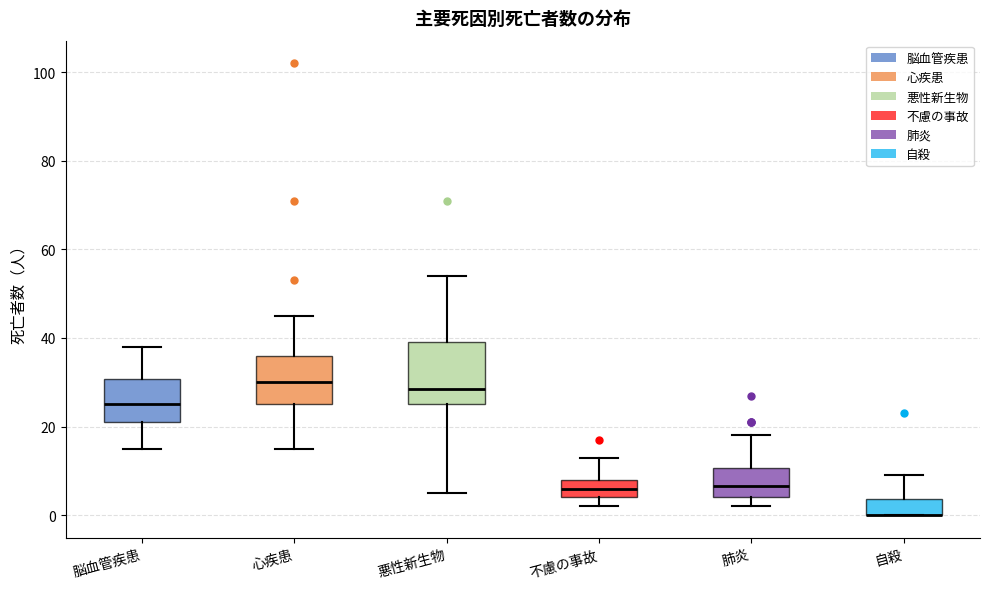

Reading left to right, read every box against the y-axis: the position of its median line, the range the box covers, and the ends of its whiskers. The values are not printed on the chart, so give them approximately, as read against the axis.

脳血管疾患: median 26, box 22 to 30, whiskers 16 to 38
心疾患: median 30, box 26 to 36, whiskers 16 to 46
悪性新生物: median 28, box 26 to 40, whiskers 6 to 54
不慮の事故: median 6, box 4 to 8, whiskers 2 to 14
肺炎: median 6, box 4 to 10, whiskers 2 to 18
自殺: median 0 (drawn on the box's lower edge), box 0 to 4, whiskers 0 to 10